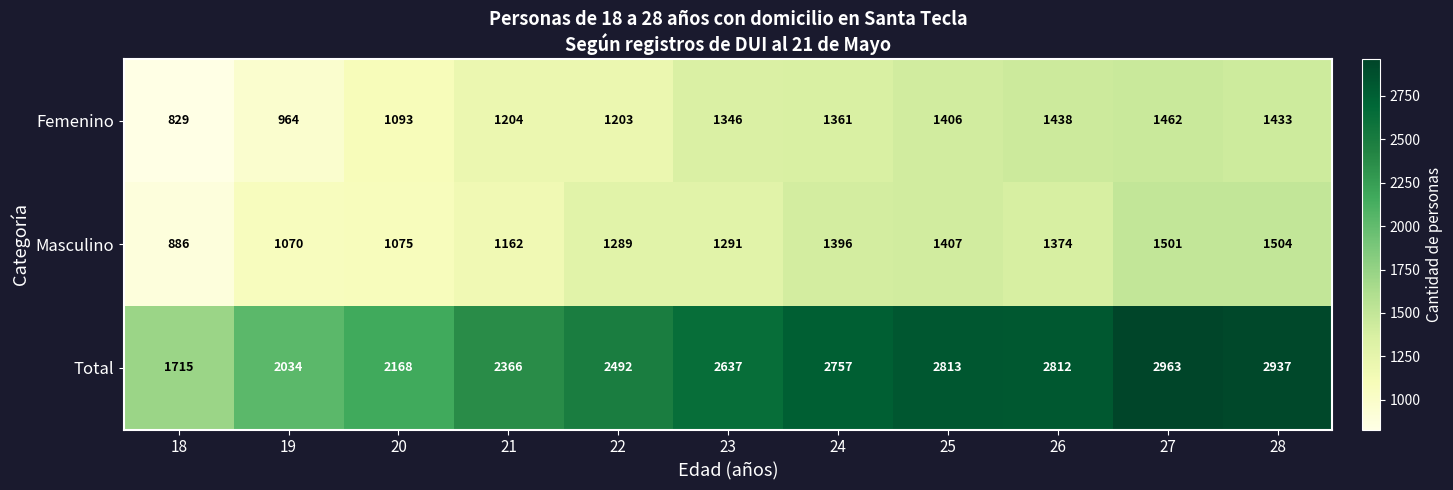

Which series has the largest range (max minus min)?

Total